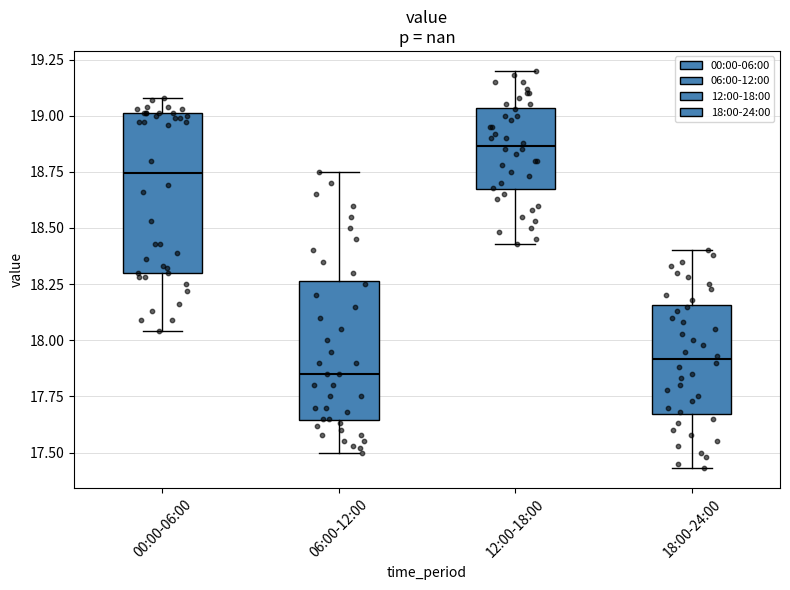

Where does the lower whisker of the box for 12:00-18:00 end on the y-axis? The values are not printed on the chart, so give them approximately, as read against the axis.

18.45